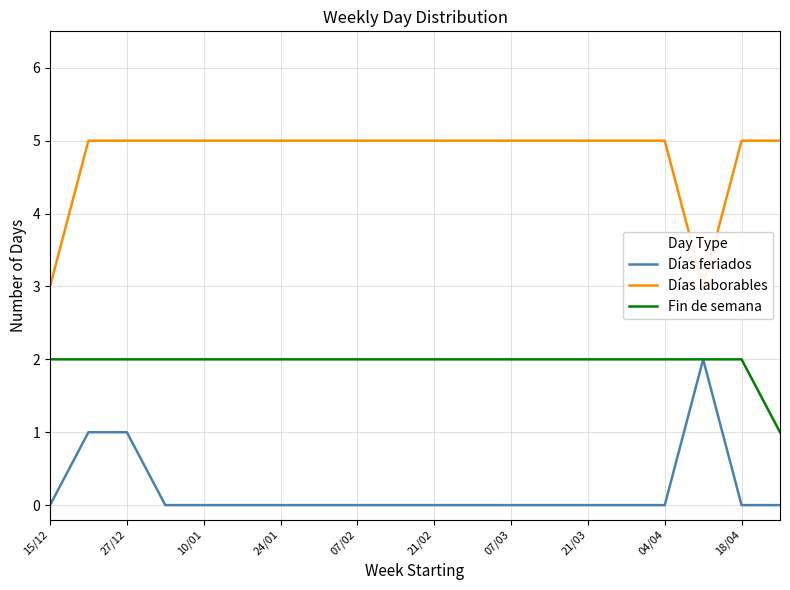

The value of Fin de semana at 07/02 is 2. True or false?

True